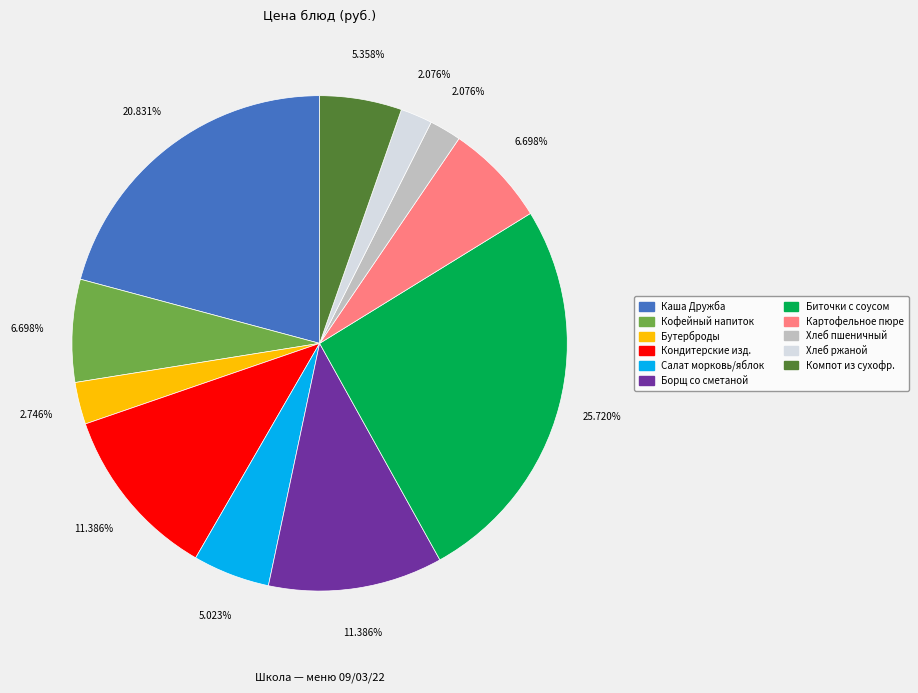

Is there any slice that represents more than half of the pie?

No